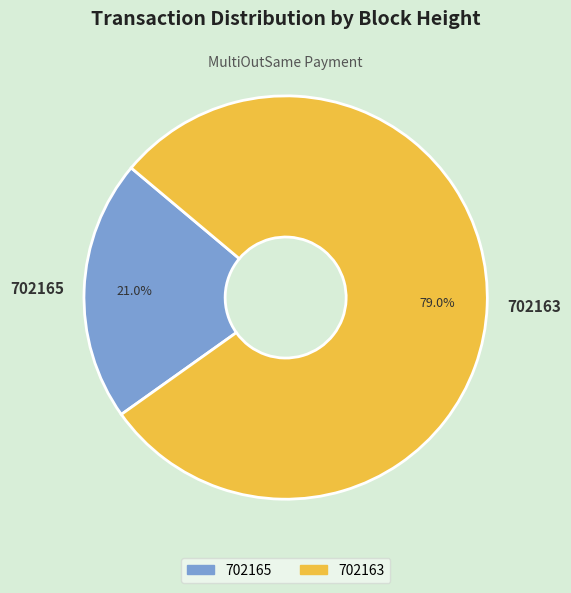

To the nearest percent, what is the combined percentage of 702165 and 702163?

100%